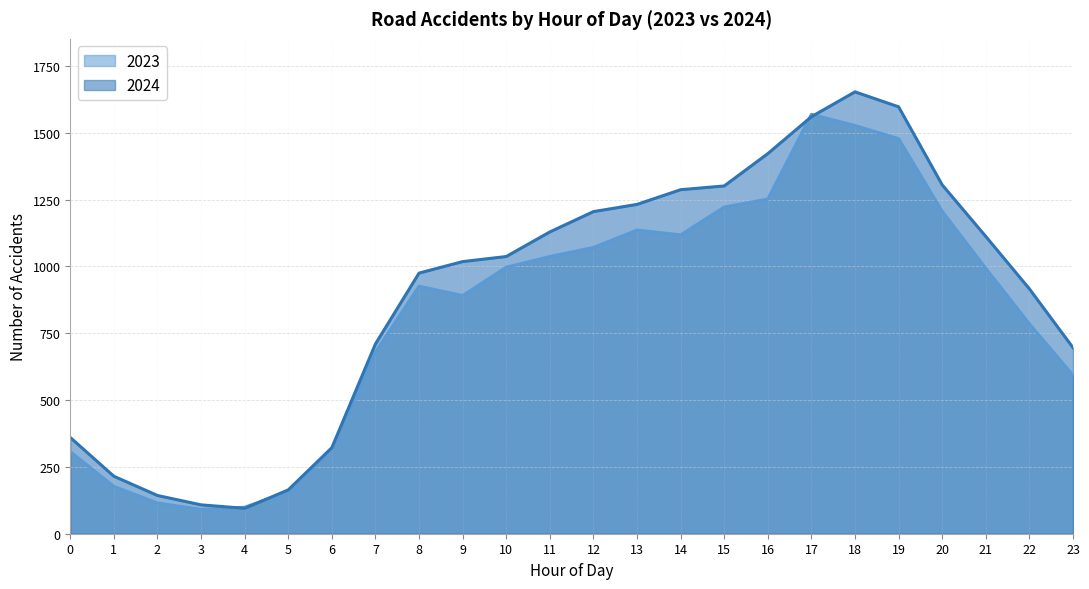

How many series are shown in this chart?

2